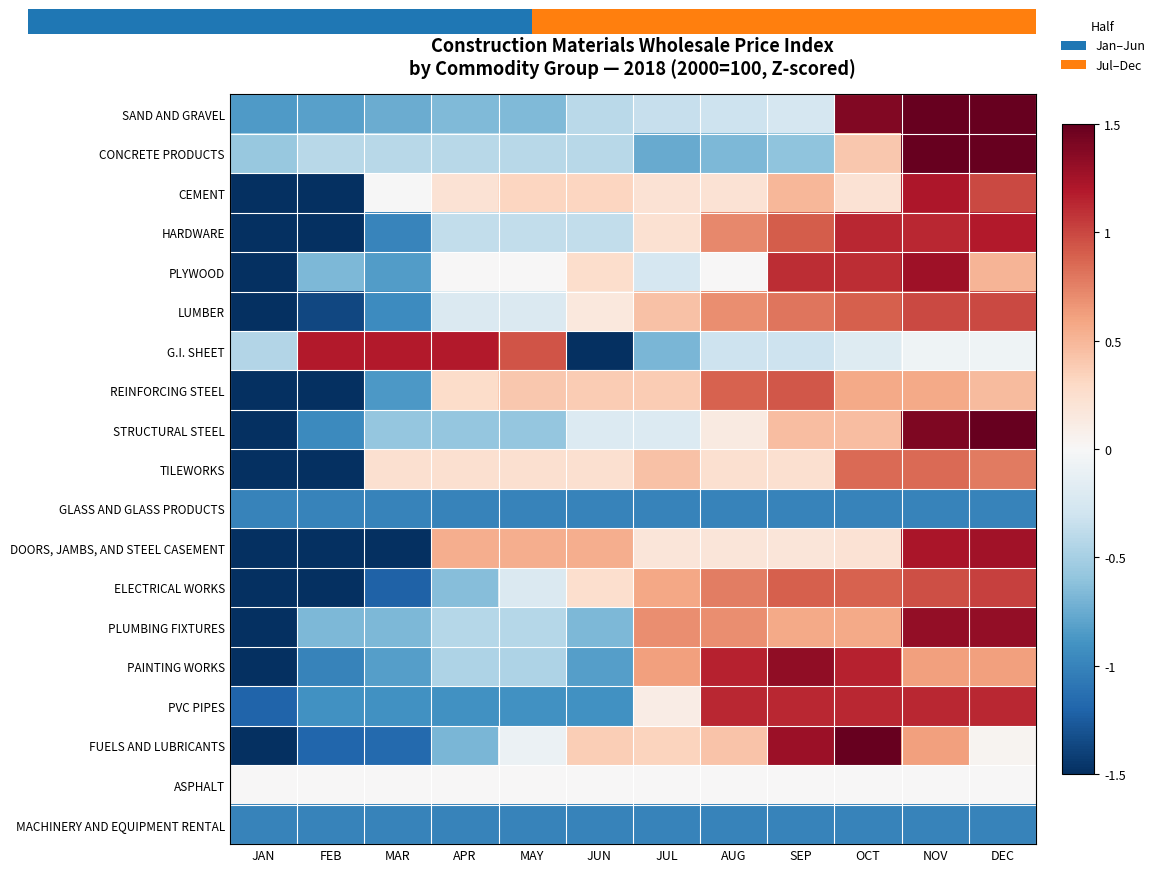

List the series in order of their peak value, highest first.

STRUCTURAL STEEL, CONCRETE PRODUCTS, SAND AND GRAVEL, FUELS AND LUBRICANTS, PAINTING WORKS, PLUMBING FIXTURES, PLYWOOD, DOORS, JAMBS, AND STEEL CASEMENT, CEMENT, HARDWARE, G.I. SHEET, PVC PIPES, ELECTRICAL WORKS, LUMBER, REINFORCING STEEL, TILEWORKS, ASPHALT, GLASS AND GLASS PRODUCTS, MACHINERY AND EQUIPMENT RENTAL